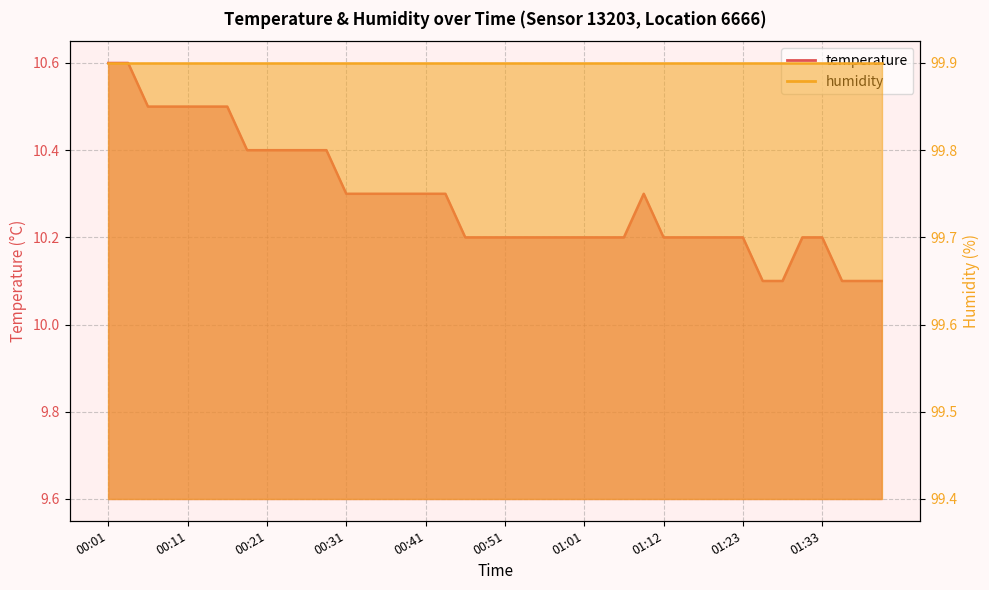

Reading left to right, what are all the values shown in this chart?

10.6	10.6	10.5	10.5	10.5	10.5	10.5	10.4	10.4	10.4	10.4	10.4	10.3	10.3	10.3	10.3	10.3	10.3	10.2	10.2	10.2	10.2	10.2	10.2	10.2	10.2	10.2	10.3	10.2	10.2	10.2	10.2	10.2	10.1	10.1	10.2	10.2	10.1	10.1	10.1